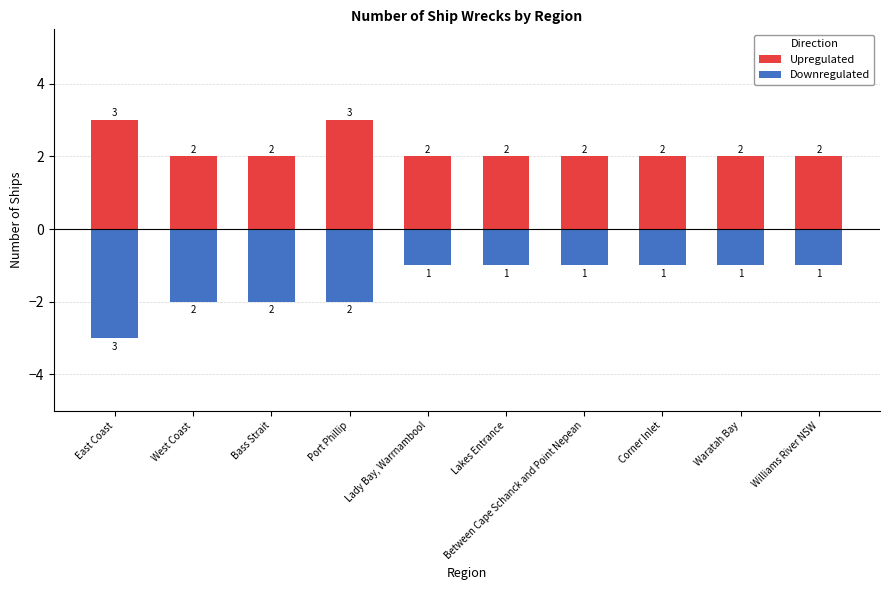

What position from the right is Corner Inlet?

3